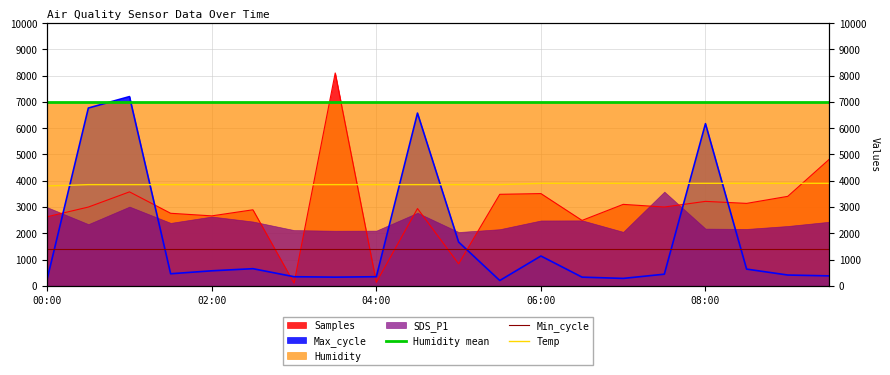

The value of Humidity mean at 02:00 is 6993. True or false?

True